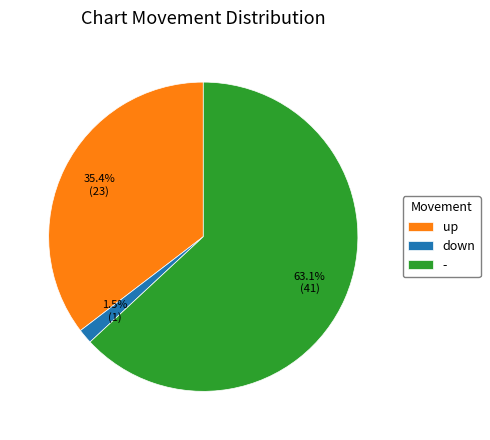

Rank the categories by value from highest to lowest.

-, up, down